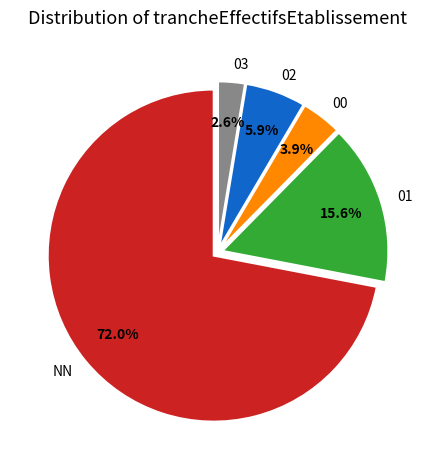

To the nearest percent, what portion does 01 represent?

16%